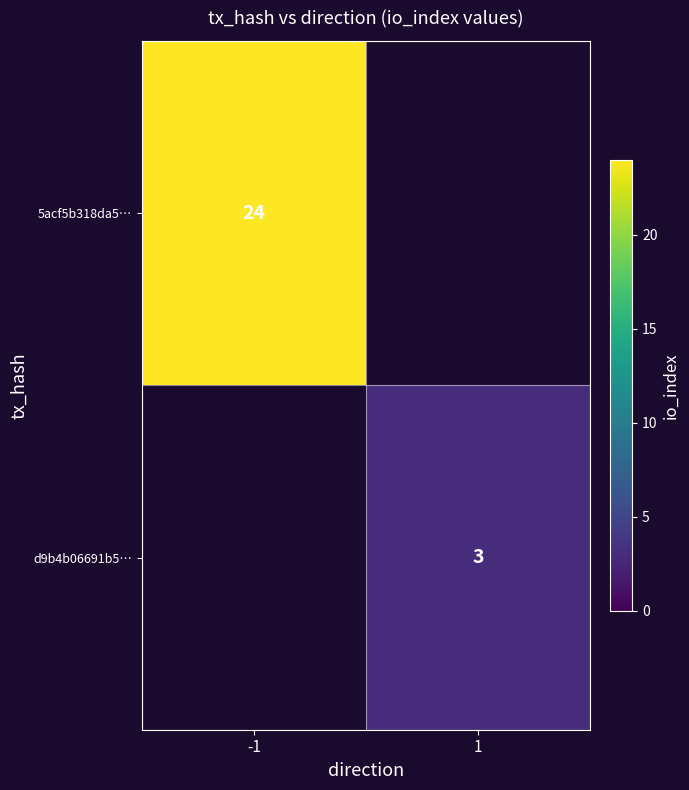

The 5acf5b318da5… series shows 24 at -1. True or false?

True